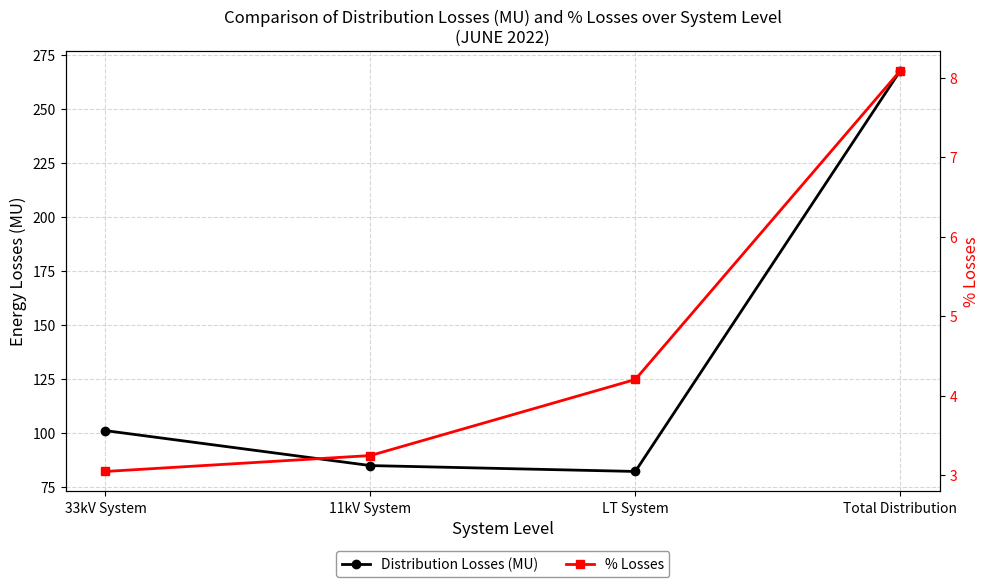

At how many categories does at least one series exceed 216?

1